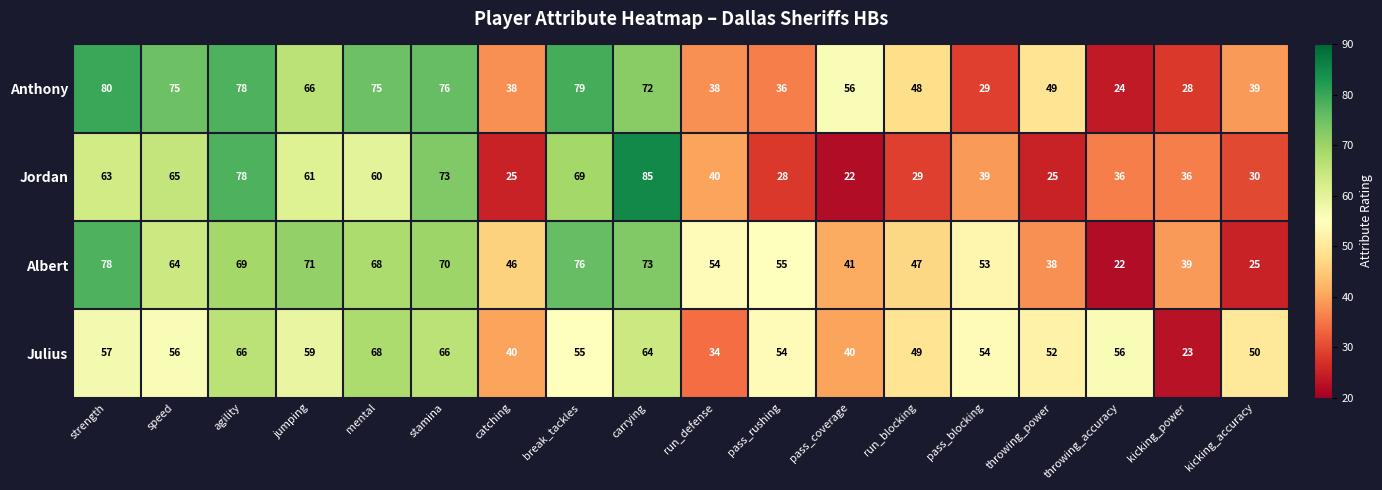

At how many categories does at least one series exceed 65?

8